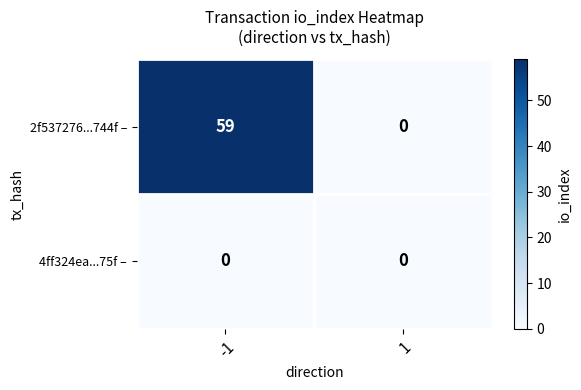

Rank the series by their average value, from lowest to highest.

4ff324ea...75f –, 2f537276...744f –